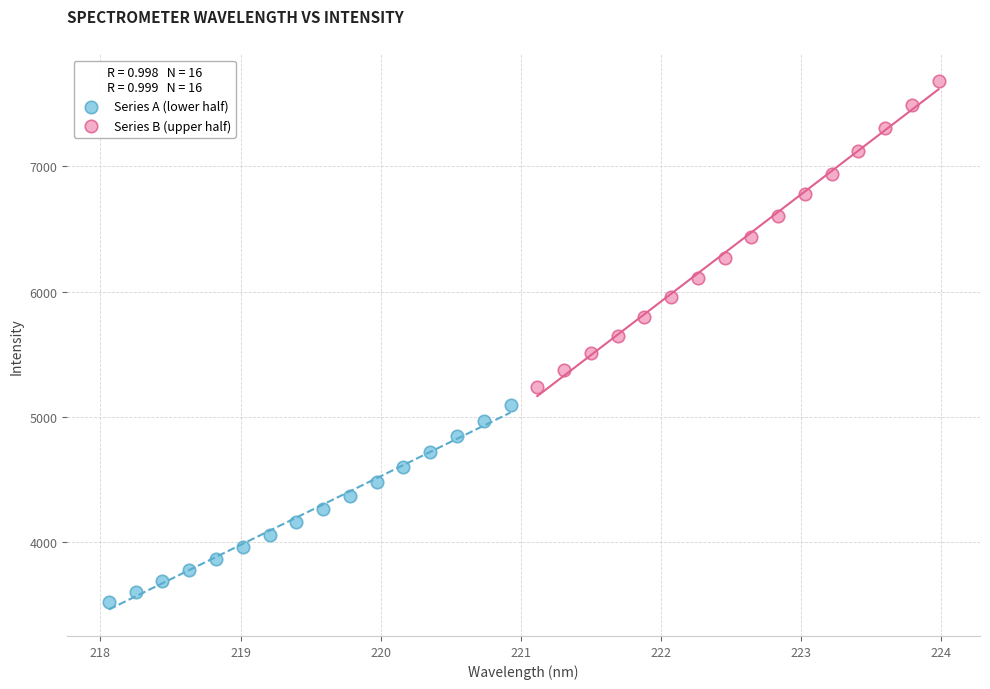

Which series contains the highest Y value?

Series B (upper half)